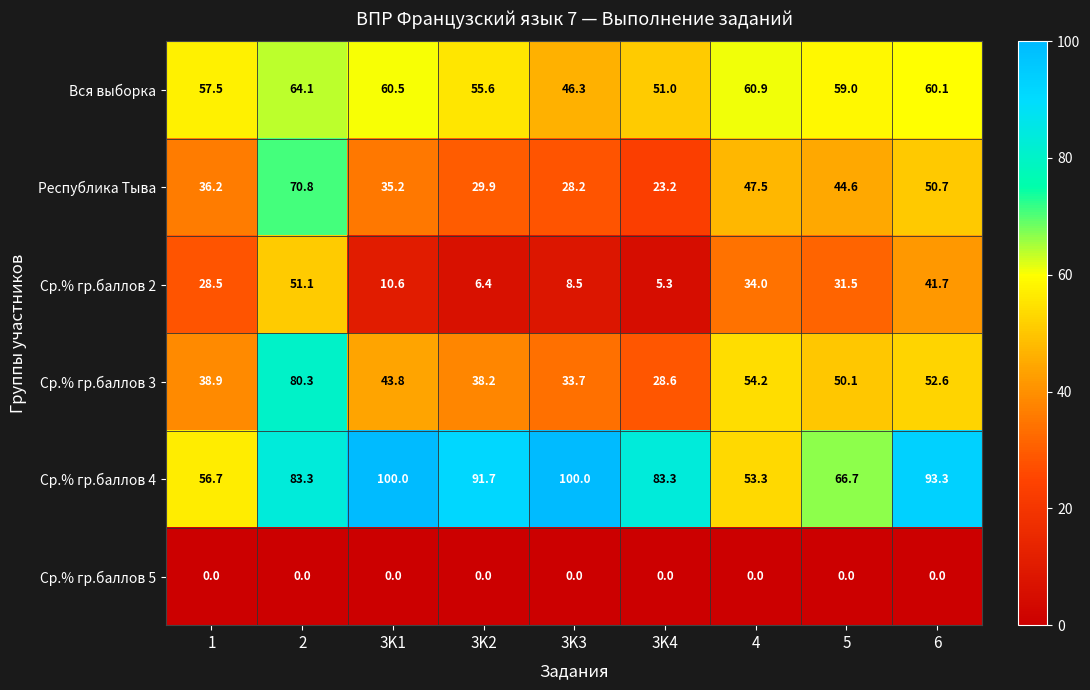

Rank the series at 1 from highest to lowest value.

Вся выборка, Ср.% гр.баллов 4, Ср.% гр.баллов 3, Республика Тыва, Ср.% гр.баллов 2, Ср.% гр.баллов 5